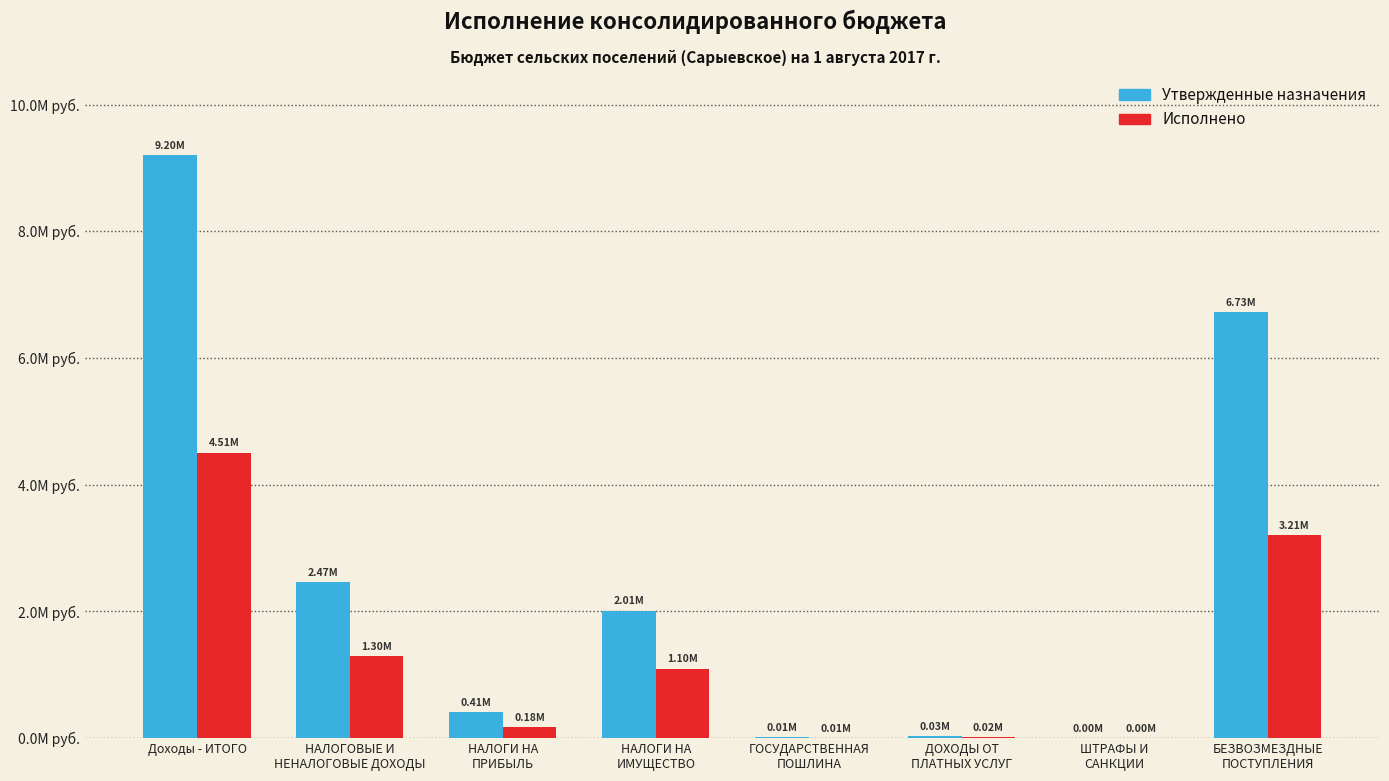

Are the bars grouped side by side (vs. stacked)?

Yes